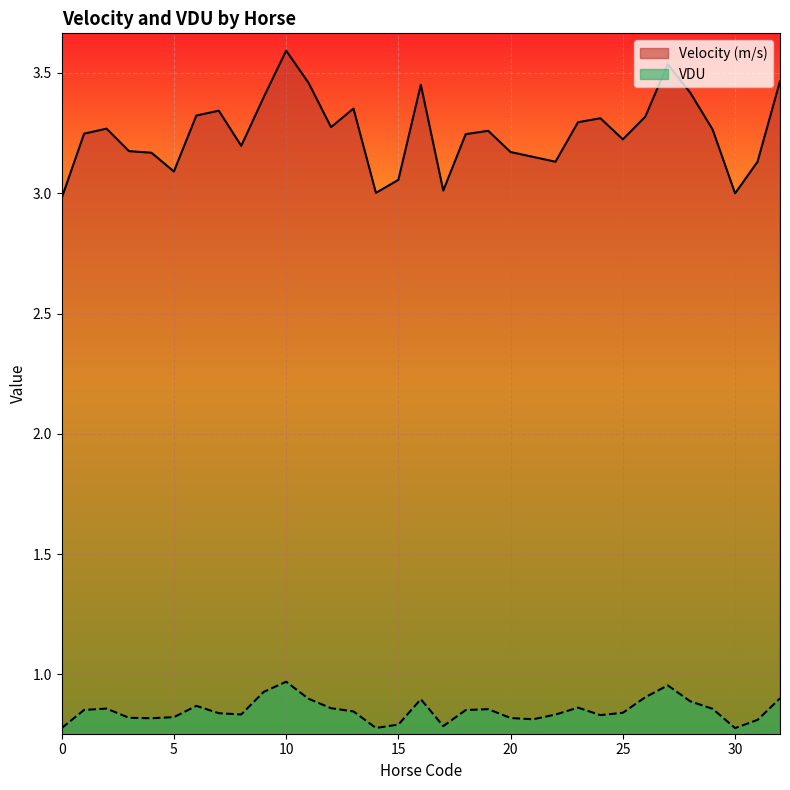

True or false: VDU and Velocity (m/s) intersect in this chart.

False